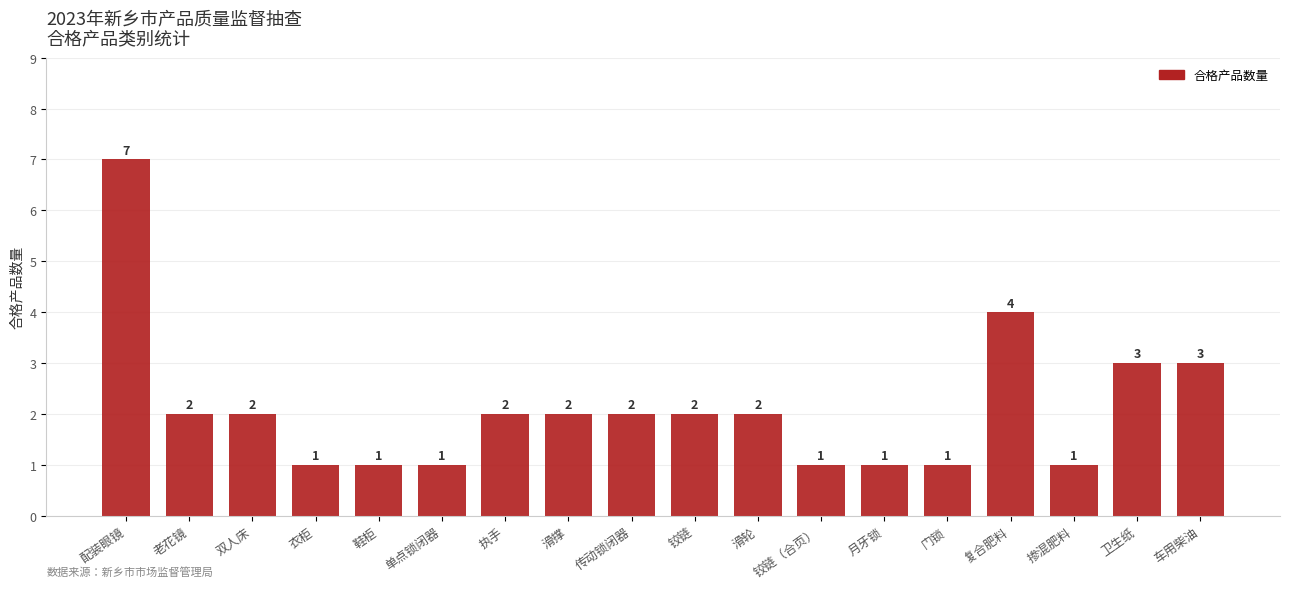

What is the label of the 12th bar from the right?

执手